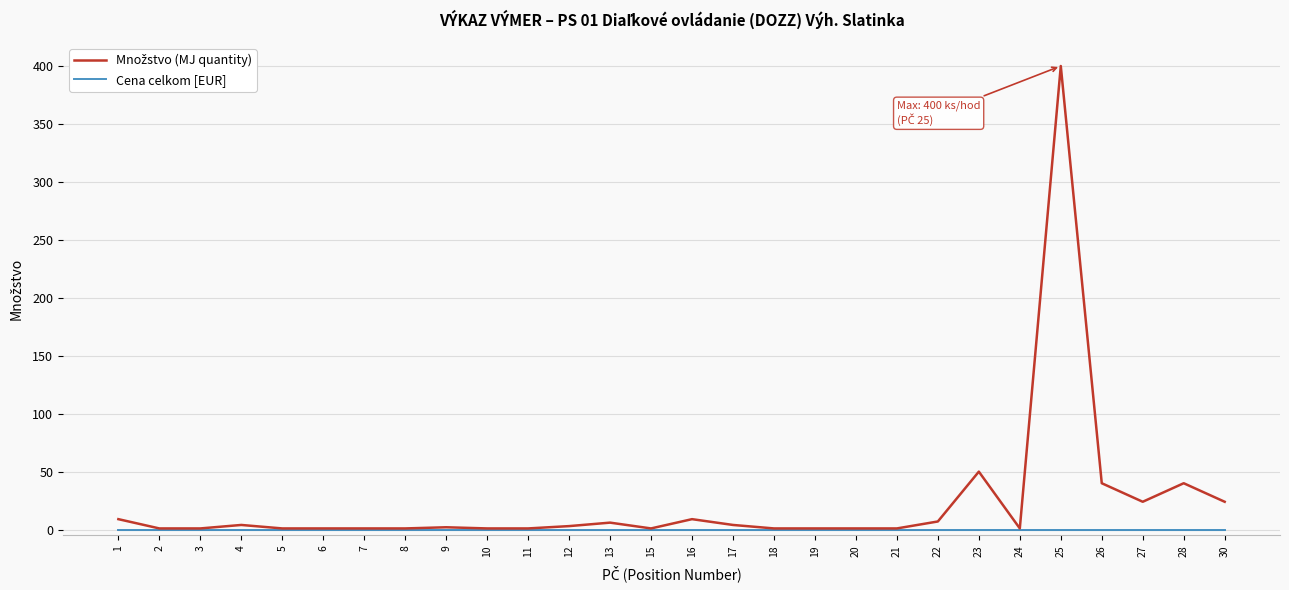

The Cena celkom [EUR] series shows 0 at 15. True or false?

True